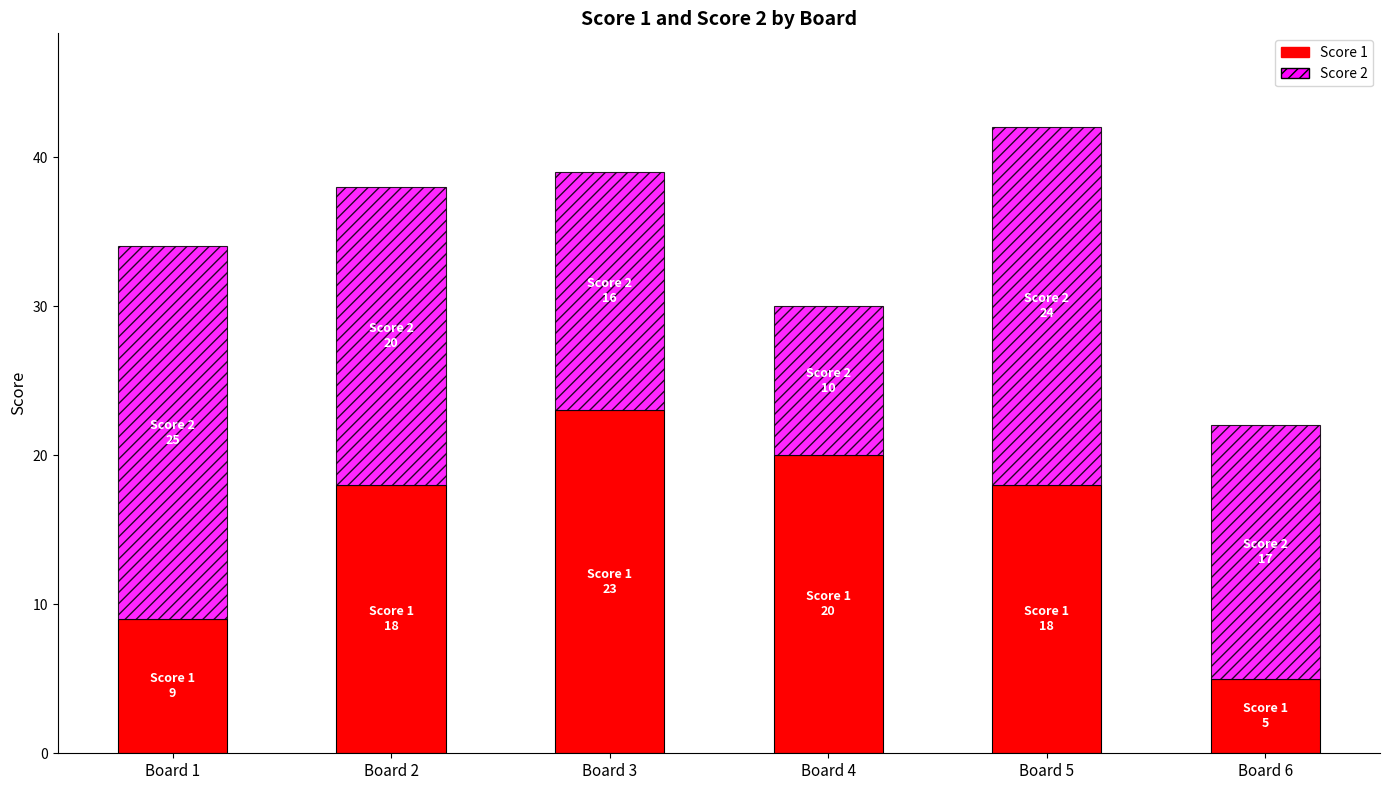

How many distinct data groups are displayed?

2